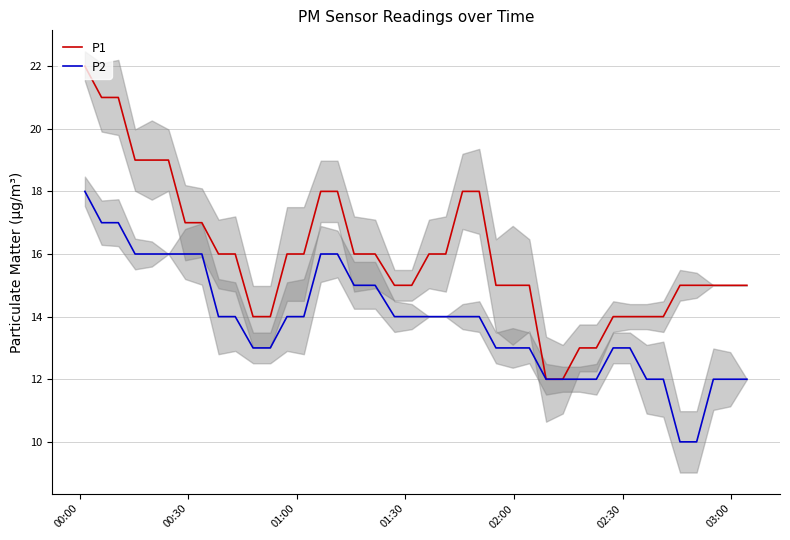

What is the difference between the second highest and second lowest values in the P1 series?

9